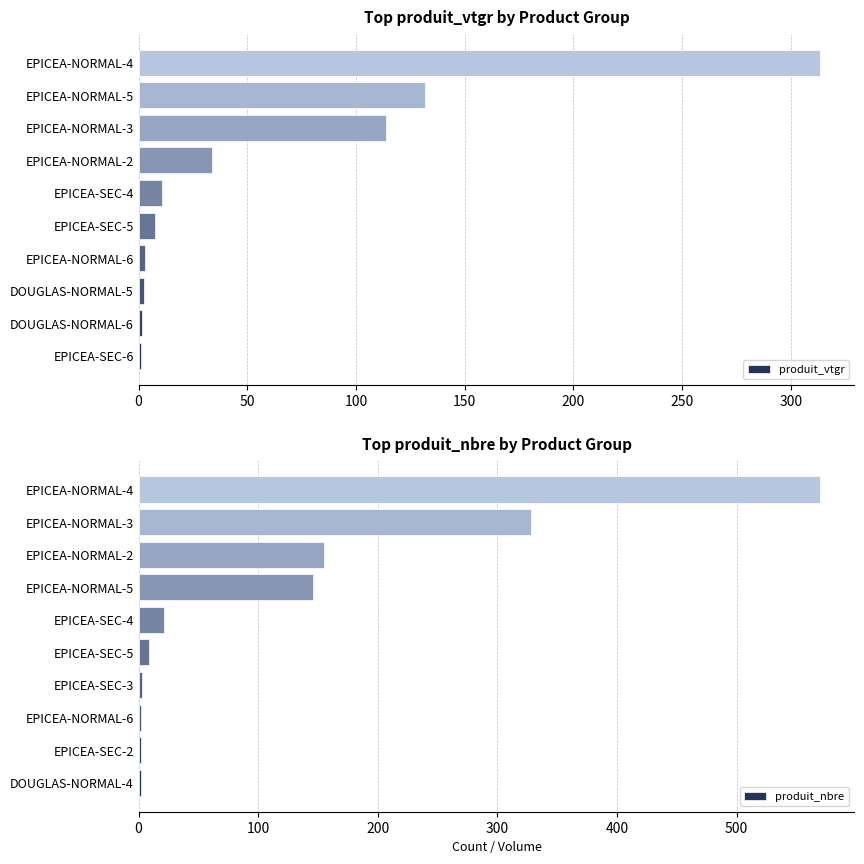

The value of produit_vtgr at EPICEA-NORMAL-3 is 78.6. True or false?

False